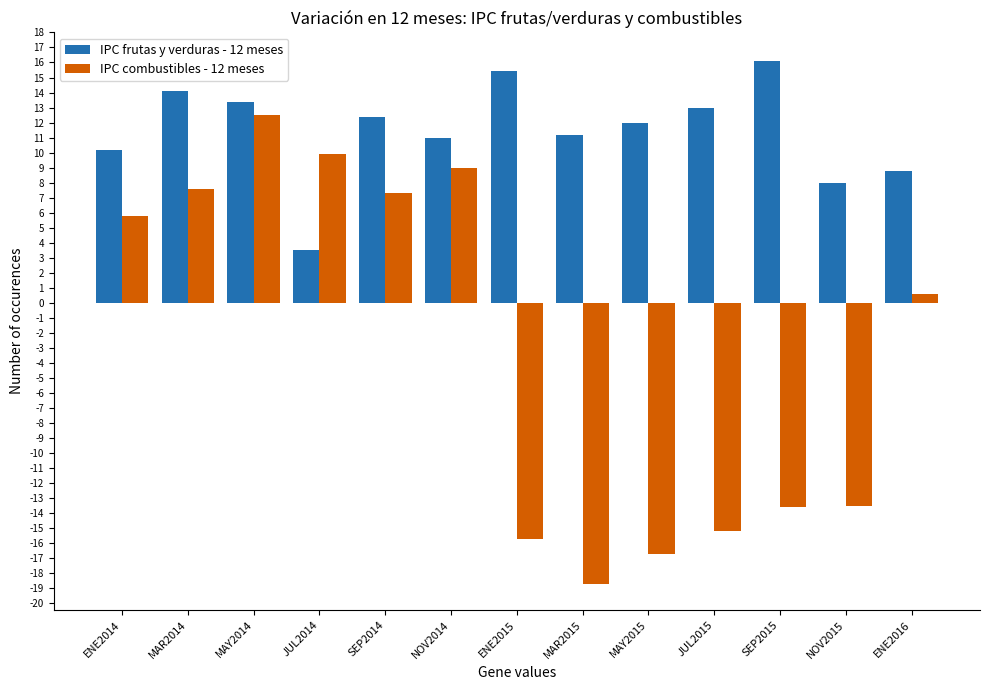

List the series in order of their overall mean, highest first.

IPC frutas y verduras - 12 meses, IPC combustibles - 12 meses